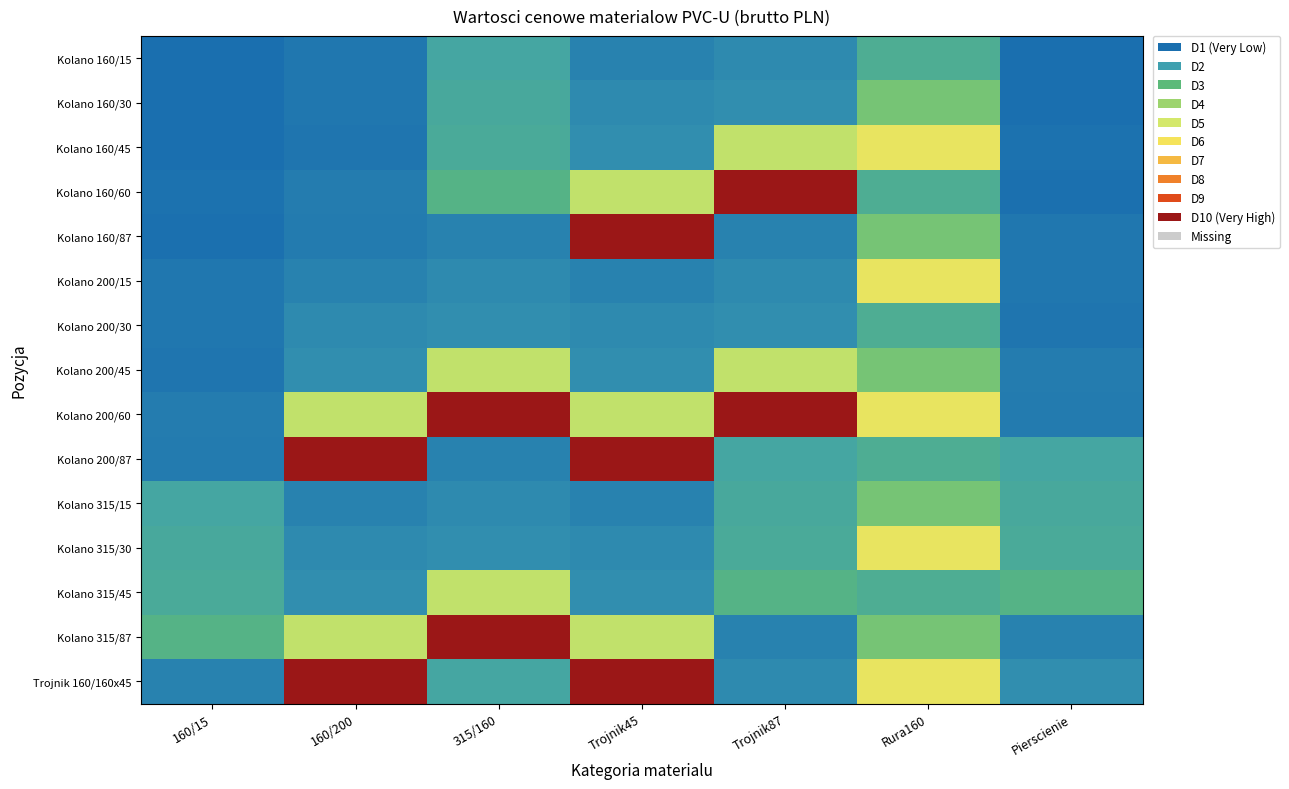

What is the total value across all series at Trojnik87?

3530.7